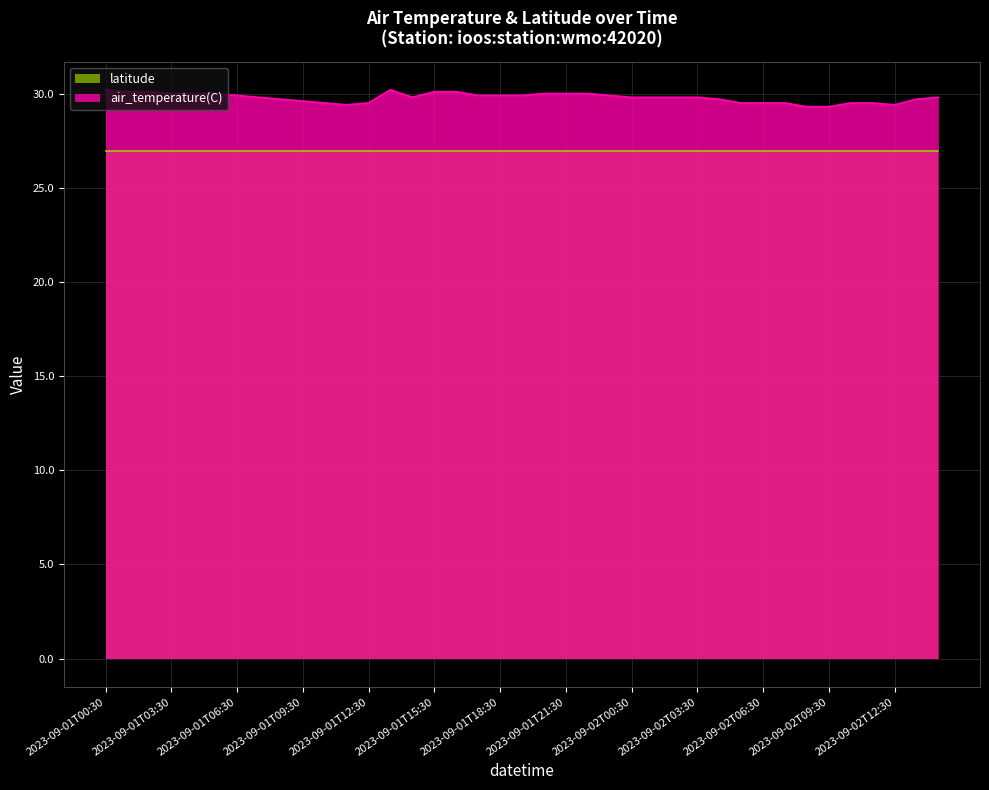

Is it true that the value at 2023-09-01T15:30 is 30.1?

True